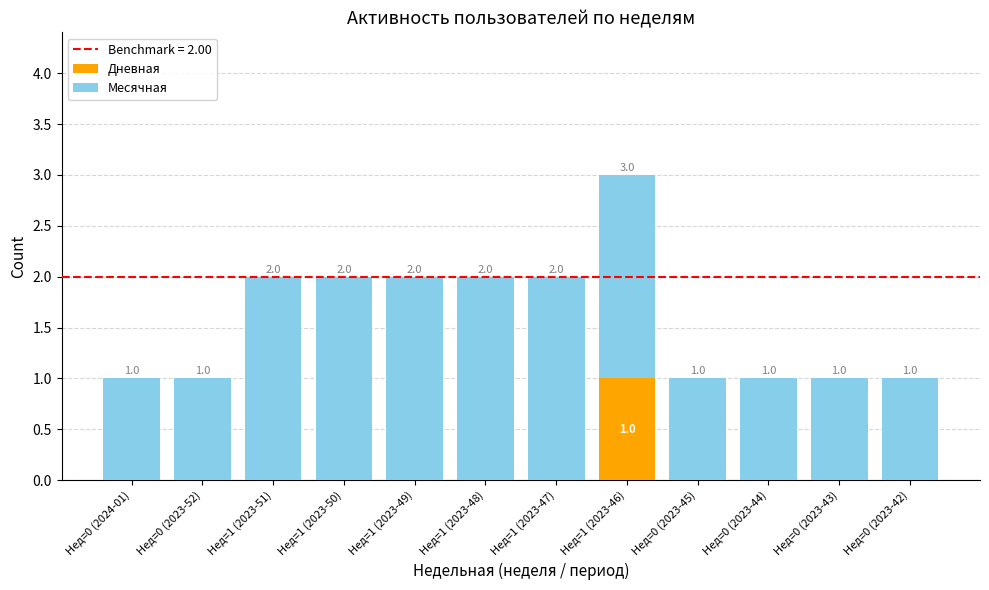

Count the number of data series in this chart.

2